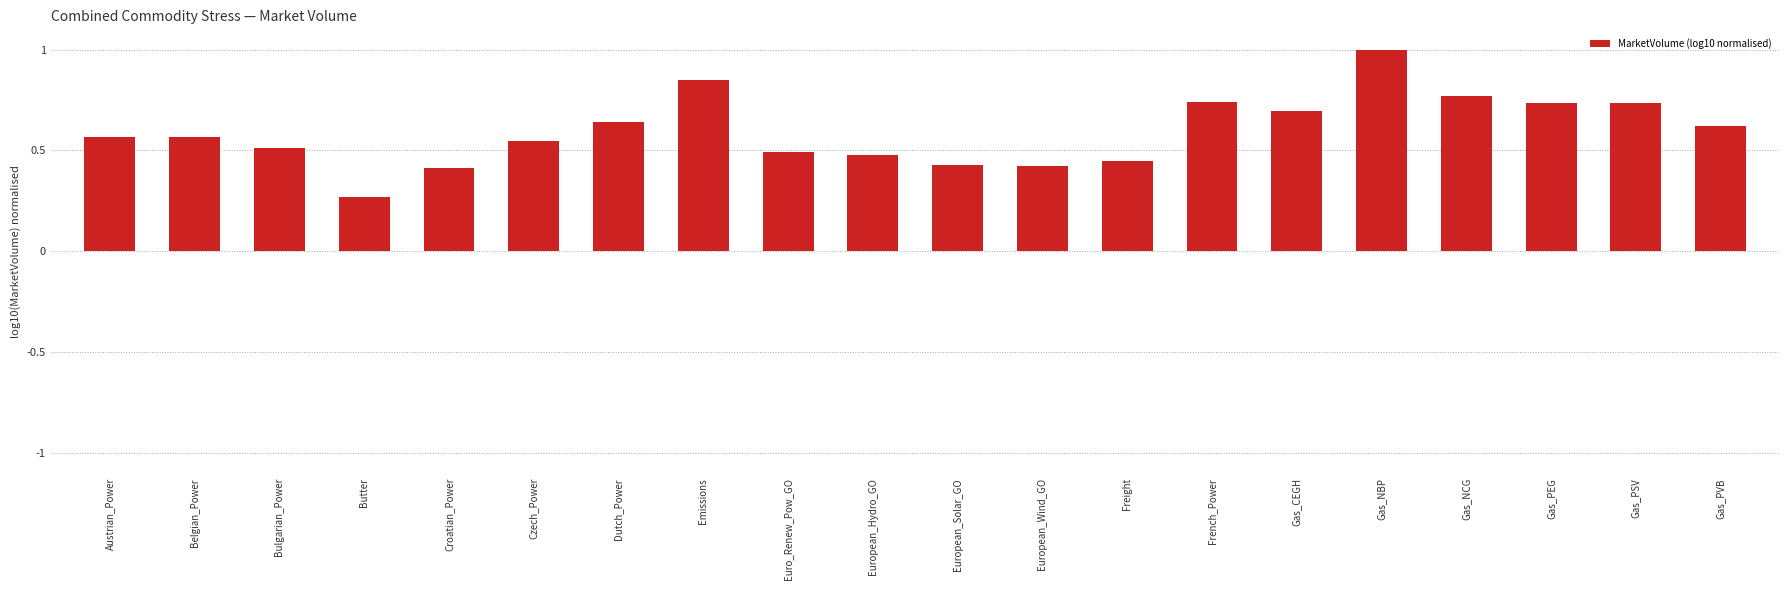

At which category does the chart reach its minimum across all series?

Butter